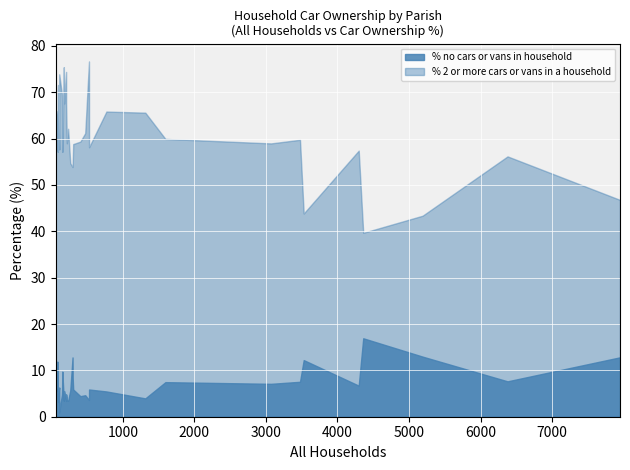

What is the minimum value for % no cars or vans in household?

0.9